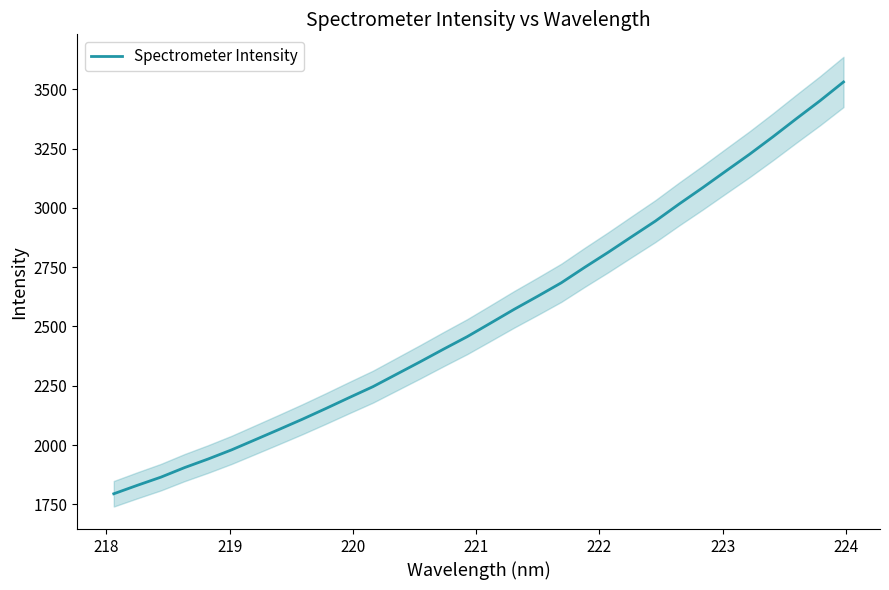

Does the chart display data point markers on the line(s)?

No